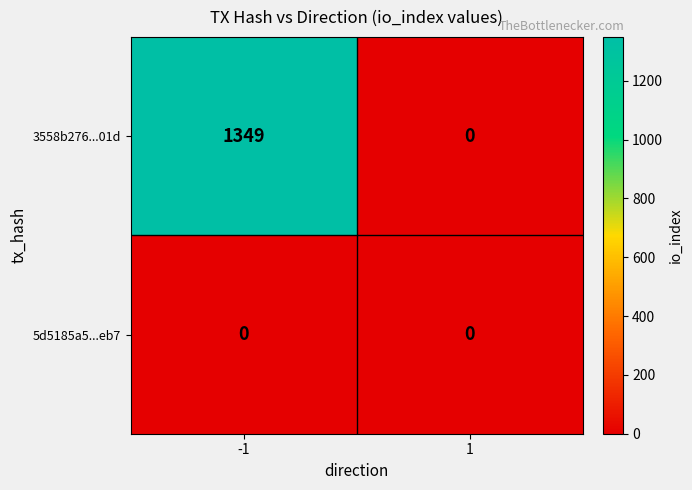

Which series has the widest spread of values?

3558b276...01d